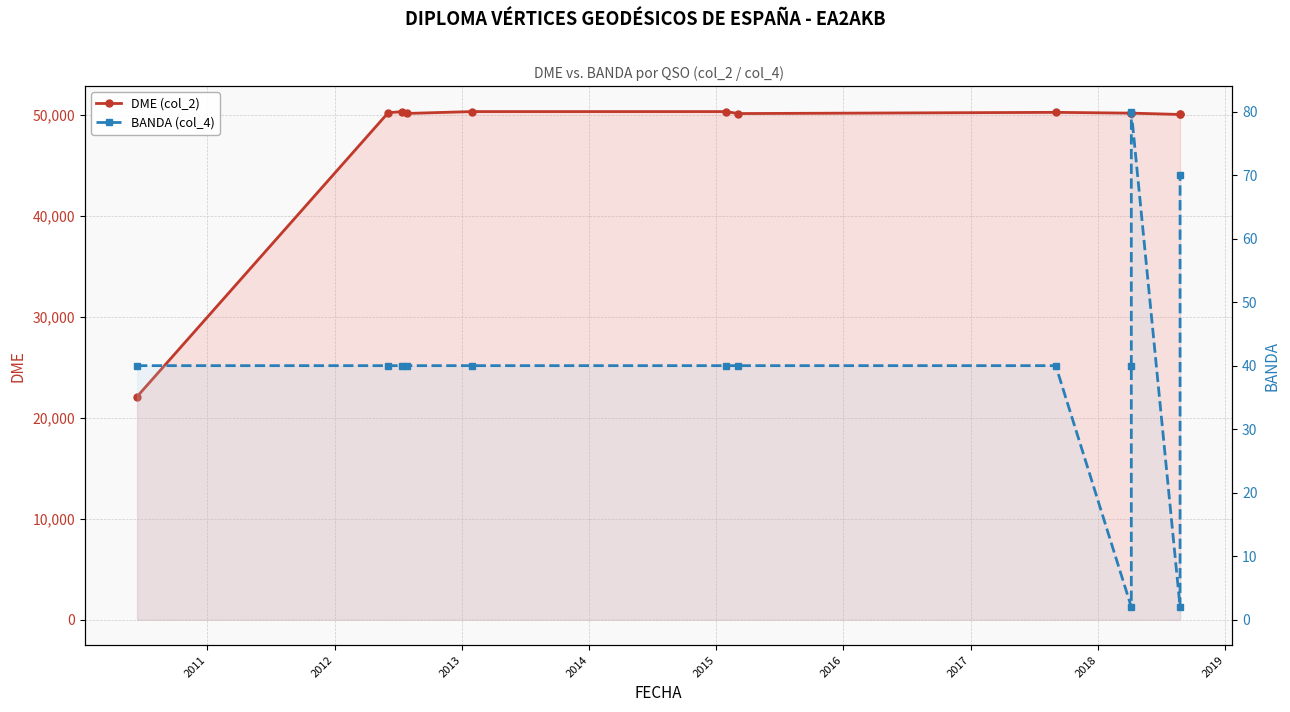

What is the lowest value of the BANDA (col_4) series?

2